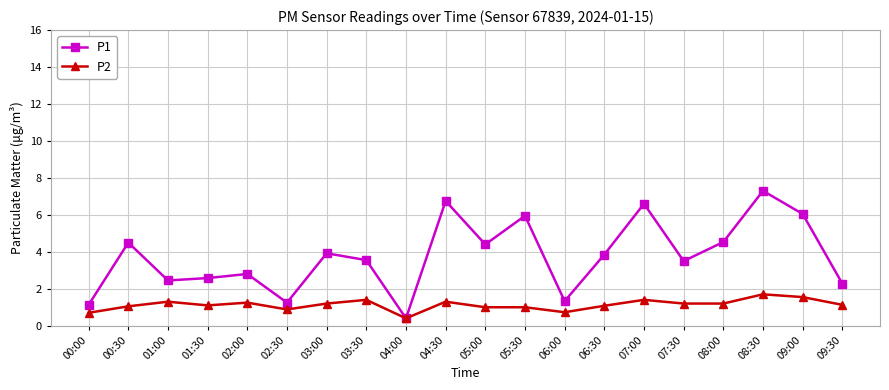

Which series has the largest total across all categories?

P1